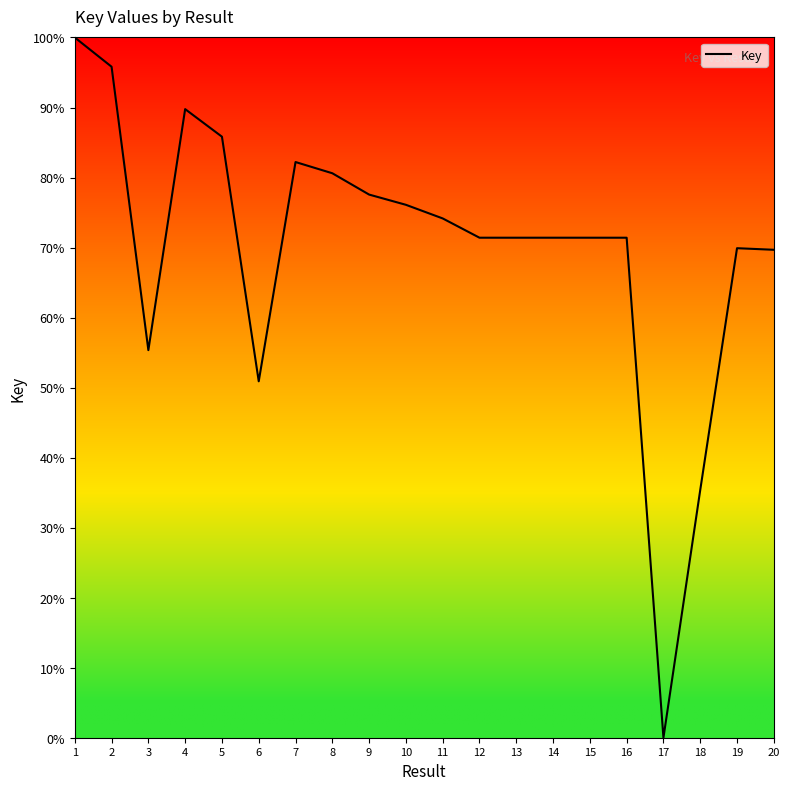

What is the difference between the maximum and minimum values?

100.0